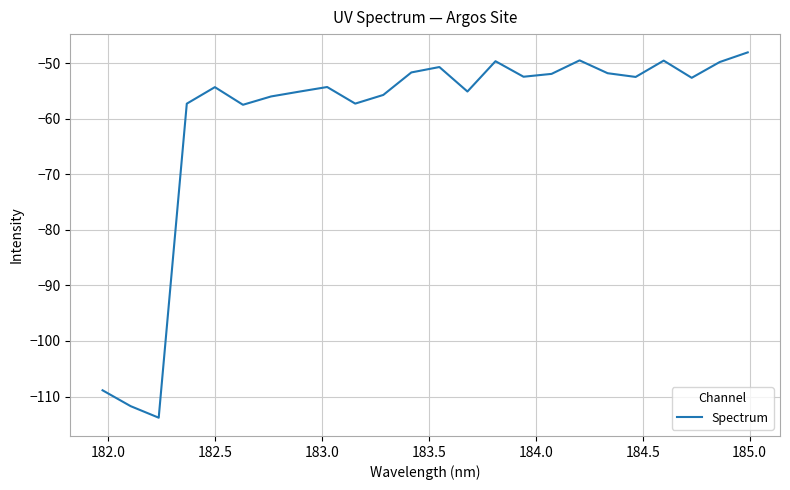

What is the difference between the maximum and minimum values?

65.7